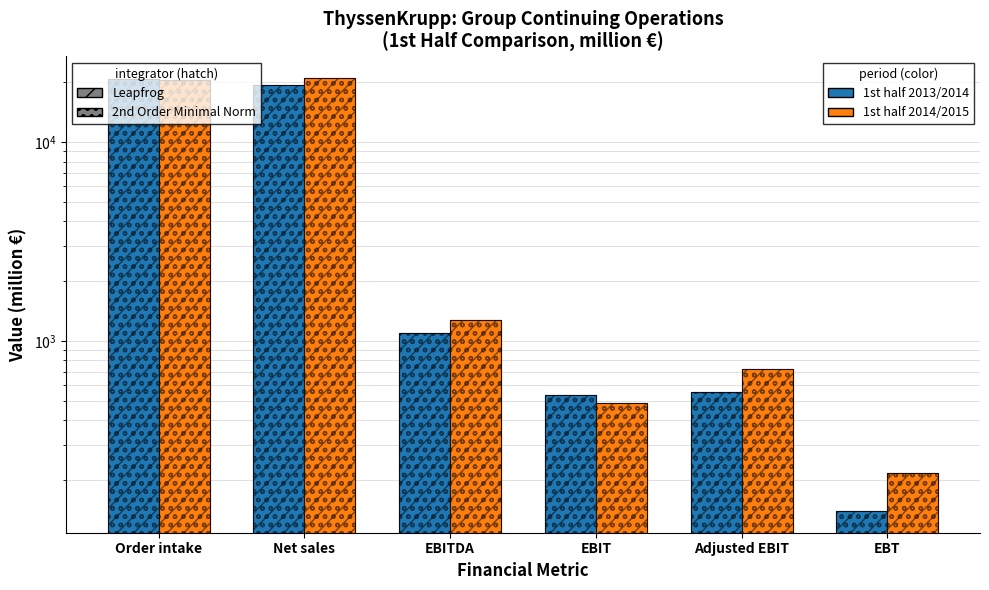

What is the total value across all series at EBIT?

2038